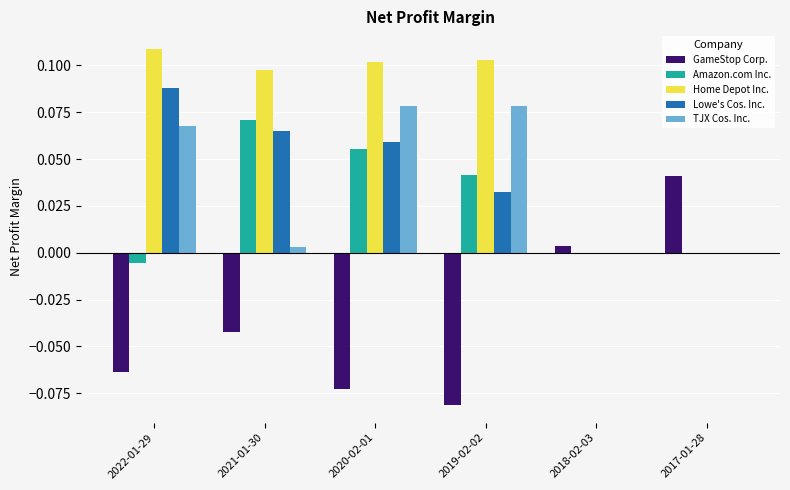

Count the number of categories in the chart.

6